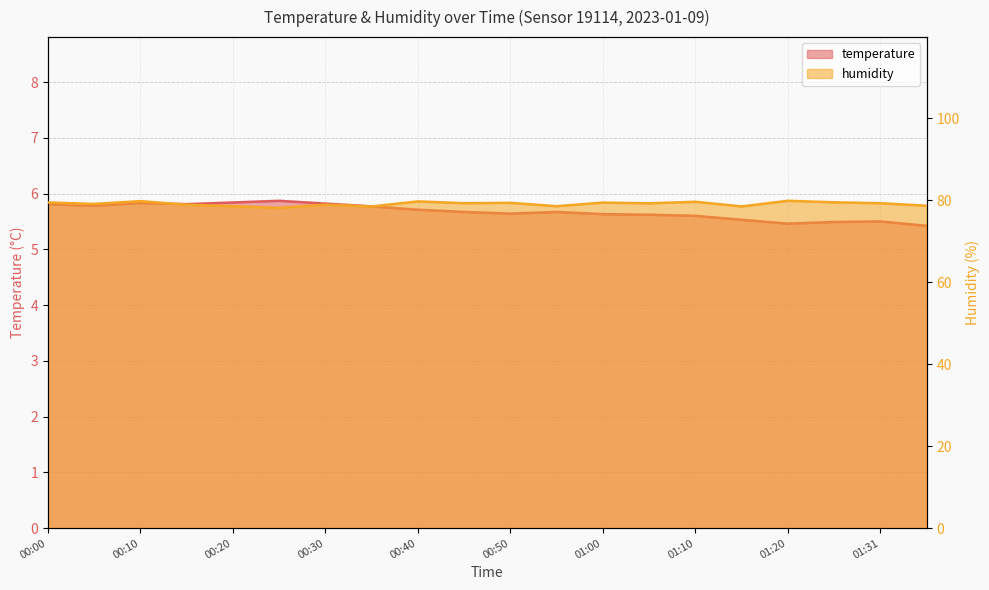

True or false: temperature has more than 1 points higher than both neighbors.

True